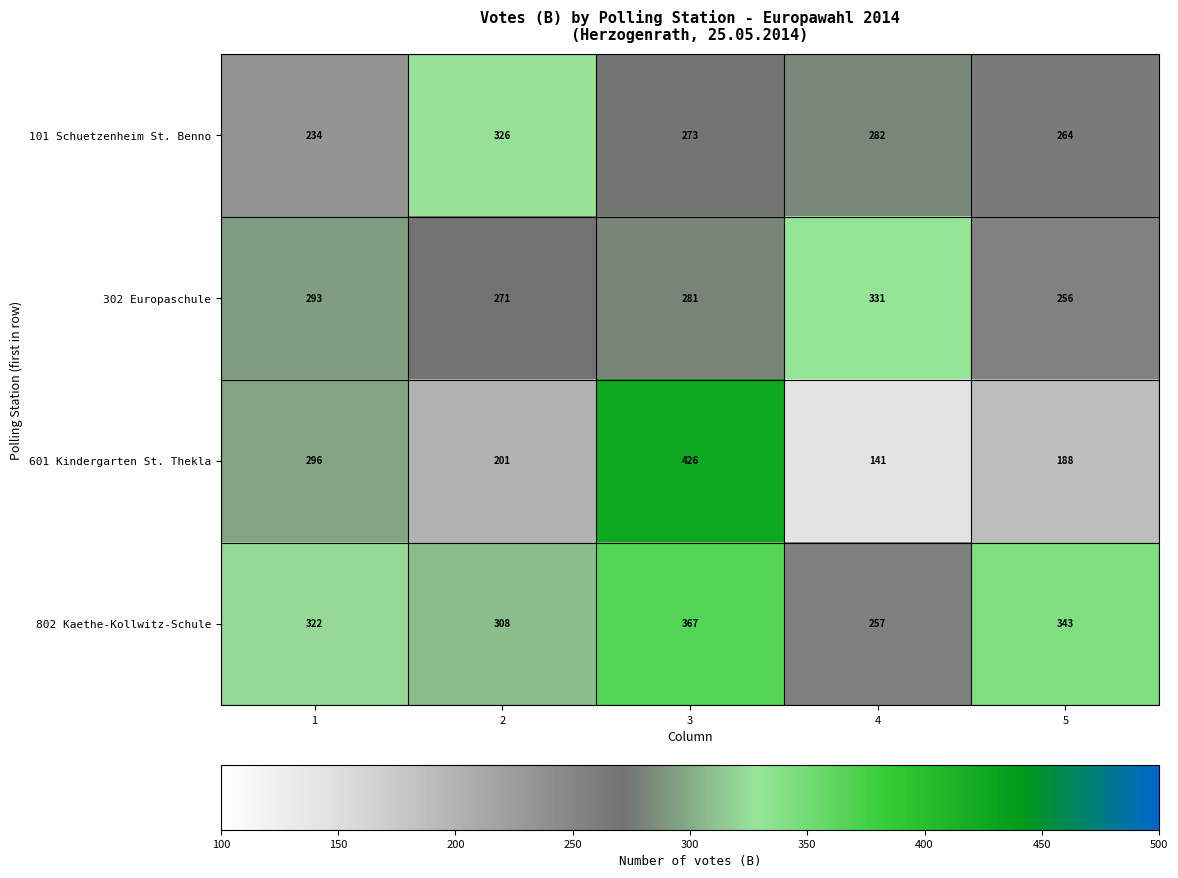

List the series in order of their overall mean, lowest first.

601 Kindergarten St. Thekla, 101 Schuetzenheim St. Benno, 302 Europaschule, 802 Kaethe-Kollwitz-Schule